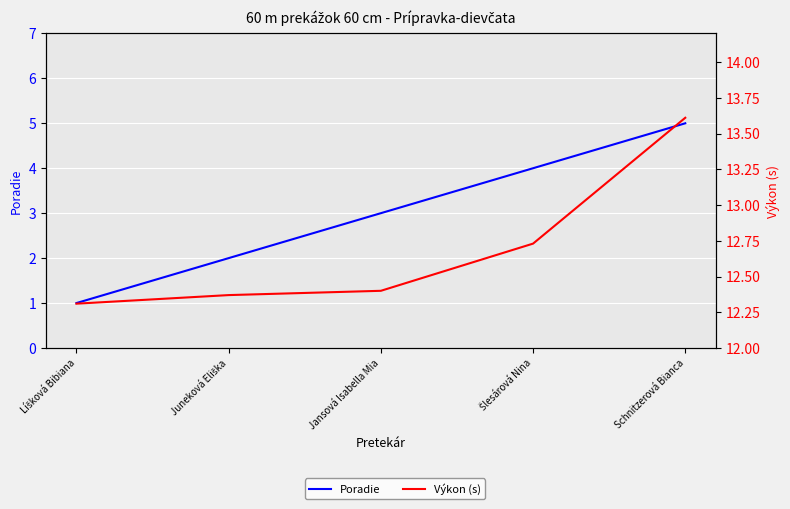

True or false: Poradie and Výkon (s) intersect in this chart.

False